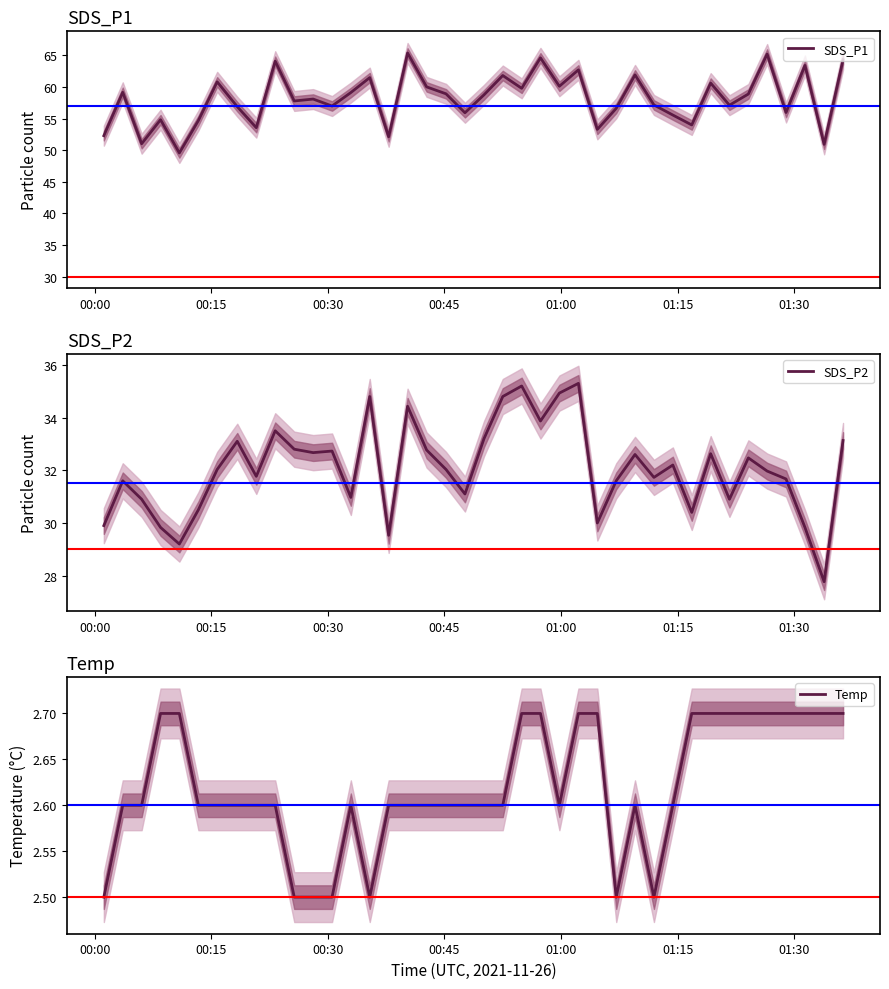

What is the lowest value of the SDS_P1 series?

49.6